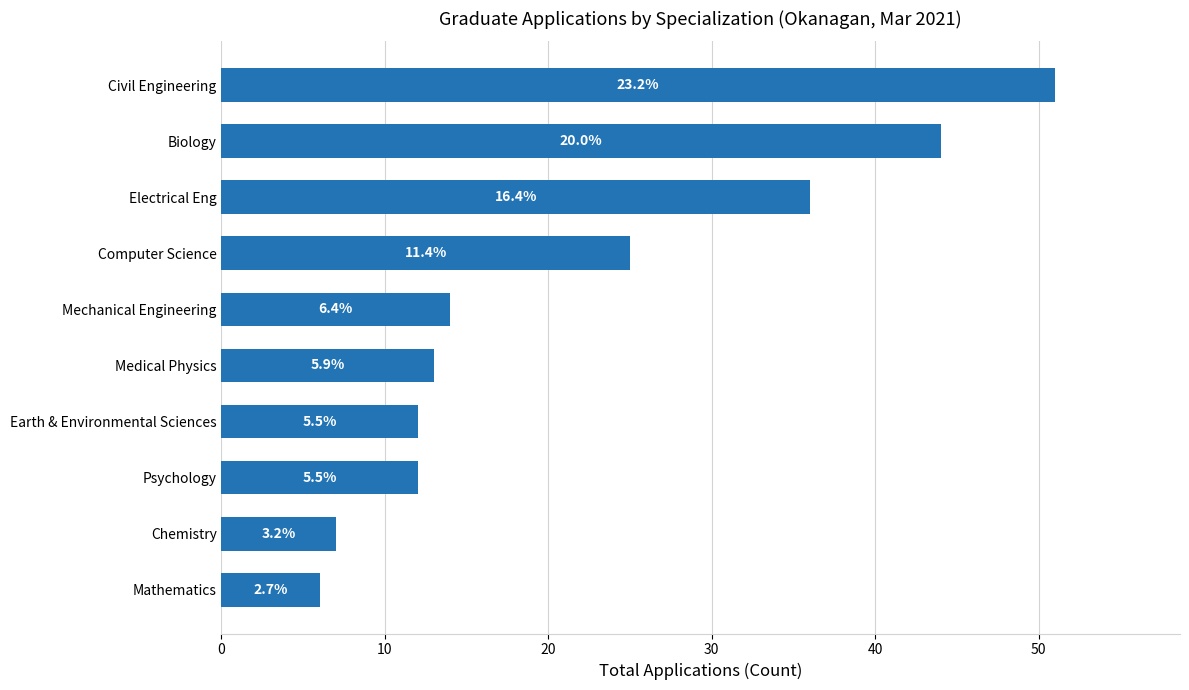

How many bars are there in total?

10